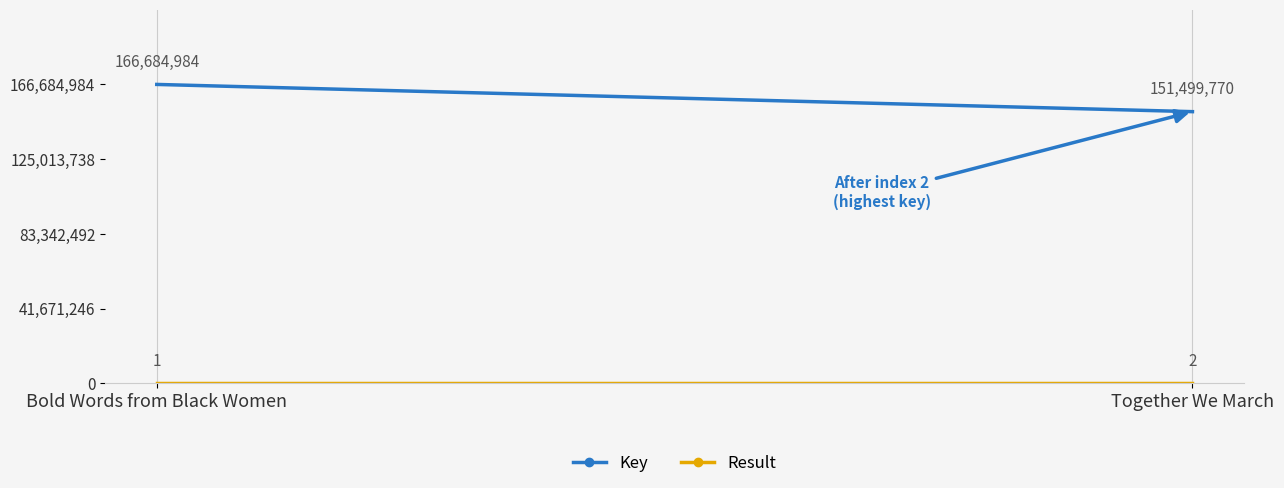

True or false: Key has a value of 75470939 at Together We March.

False